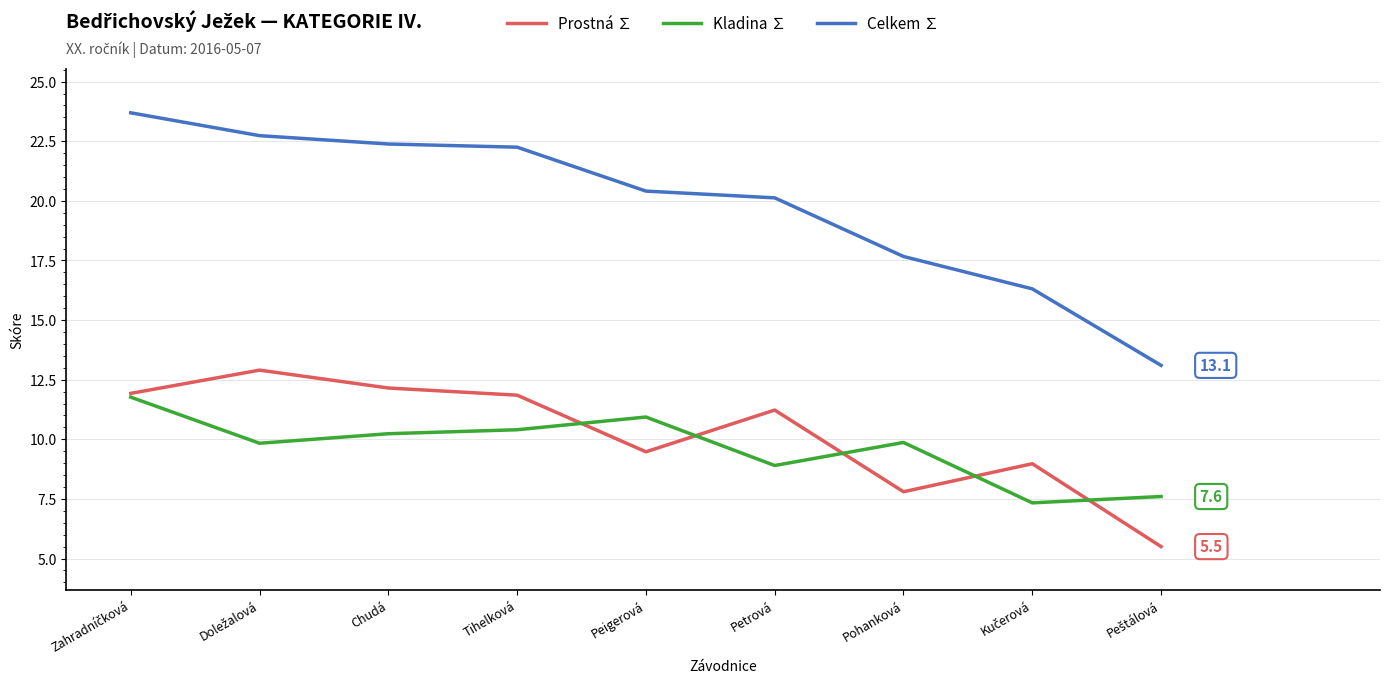

Does the chart have visible grid lines?

Yes